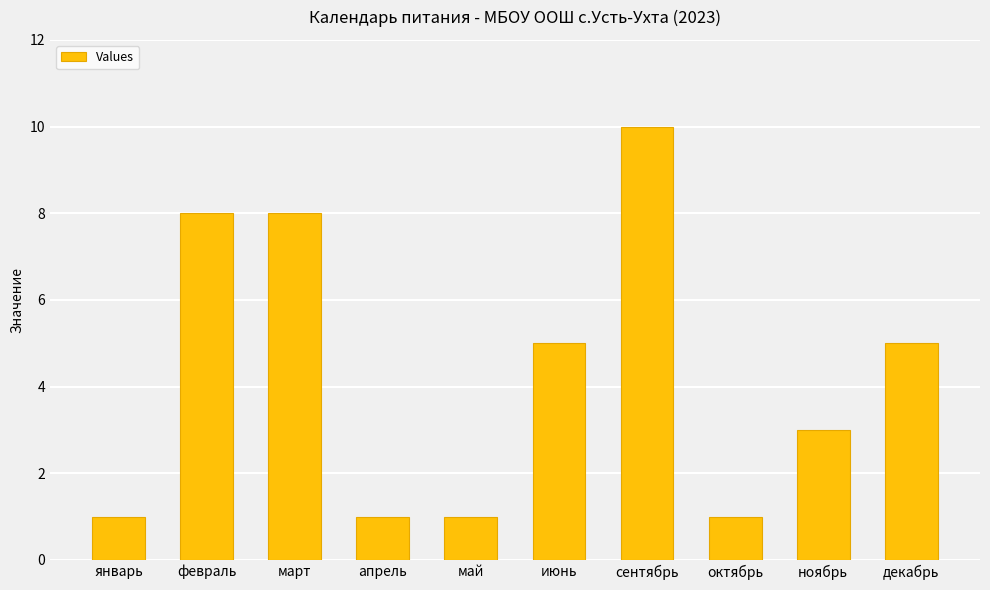

The value at апрель is 0. True or false?

False